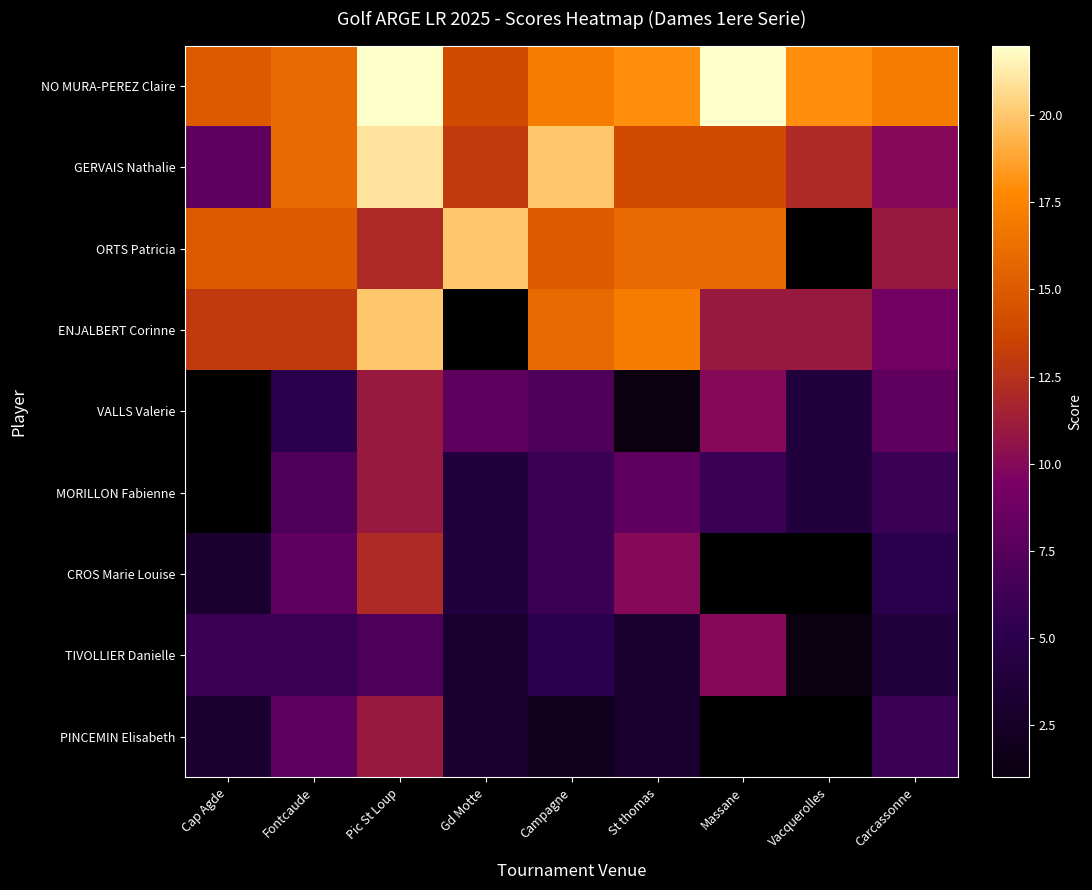

Between Cap Agde and Pic St Loup, which series saw the biggest shift?

GERVAIS Nathalie